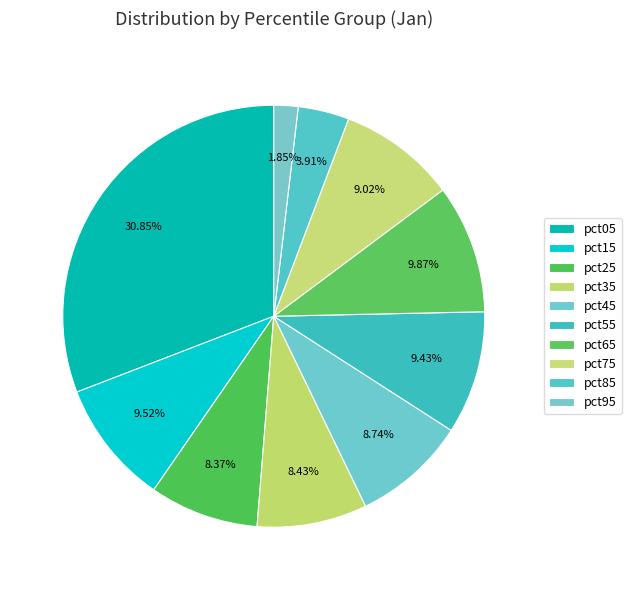

How much of the chart is everything except pct65?

90.1%